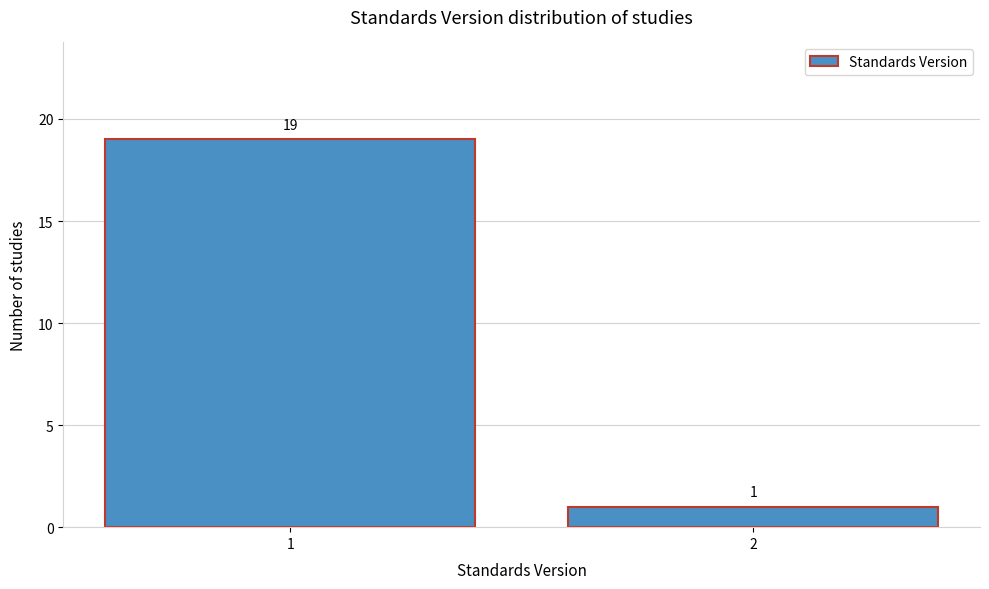

Reading right to left, list all the values displayed in this chart.

2=1	1=19